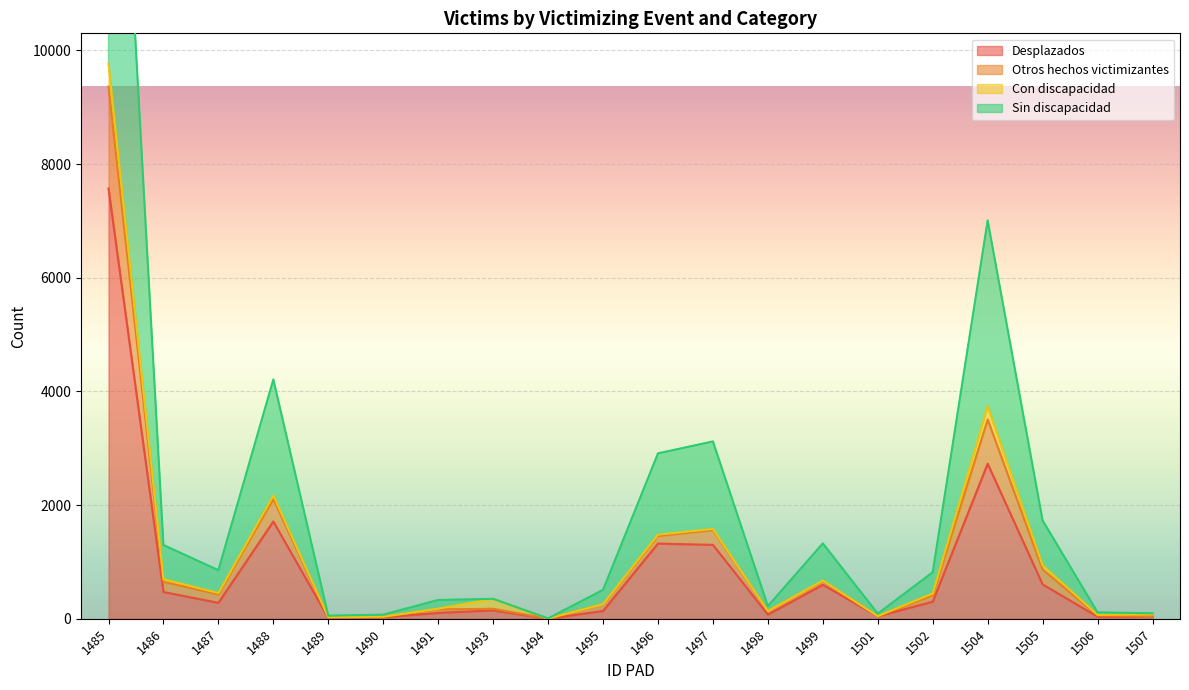

At which label does Sin discapacidad reach its minimum?

1494